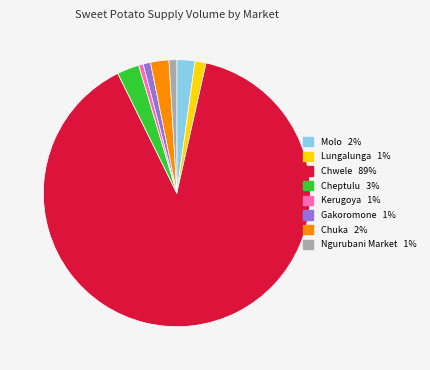

The Kerugoya slice represents 1% of the pie. True or false?

True